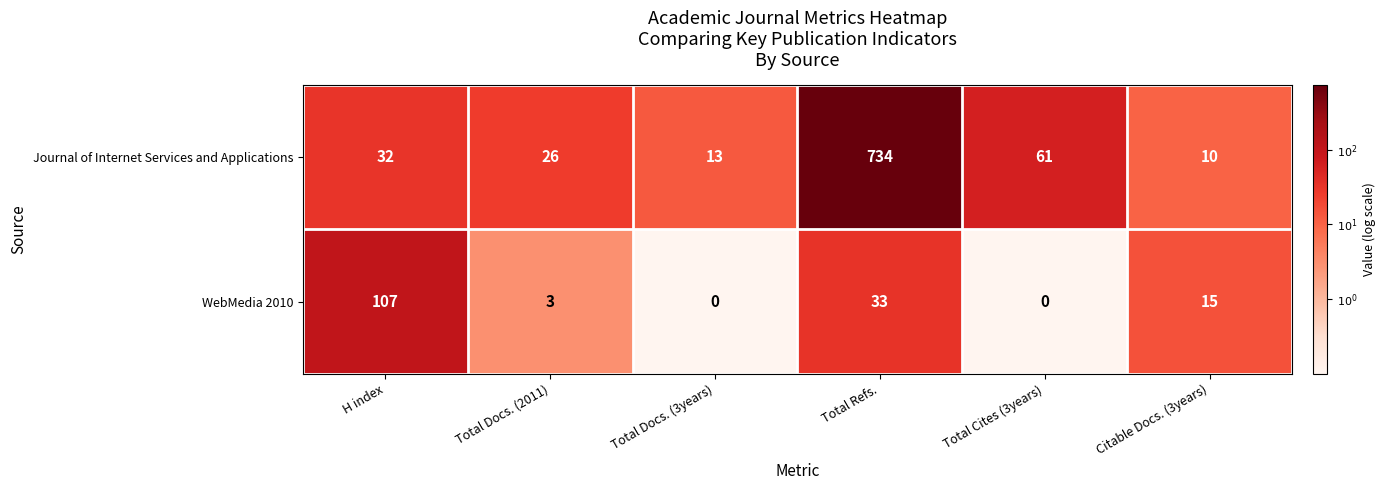

List the series in order of their overall mean, highest first.

Journal of Internet Services and Applications, WebMedia 2010